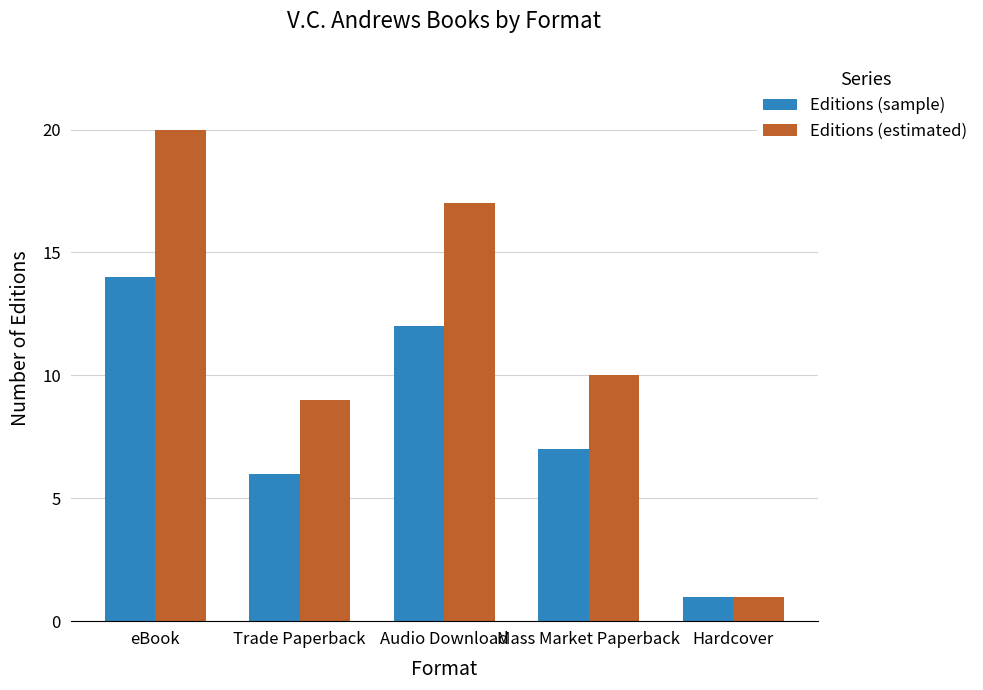

What is the greatest value displayed?

20